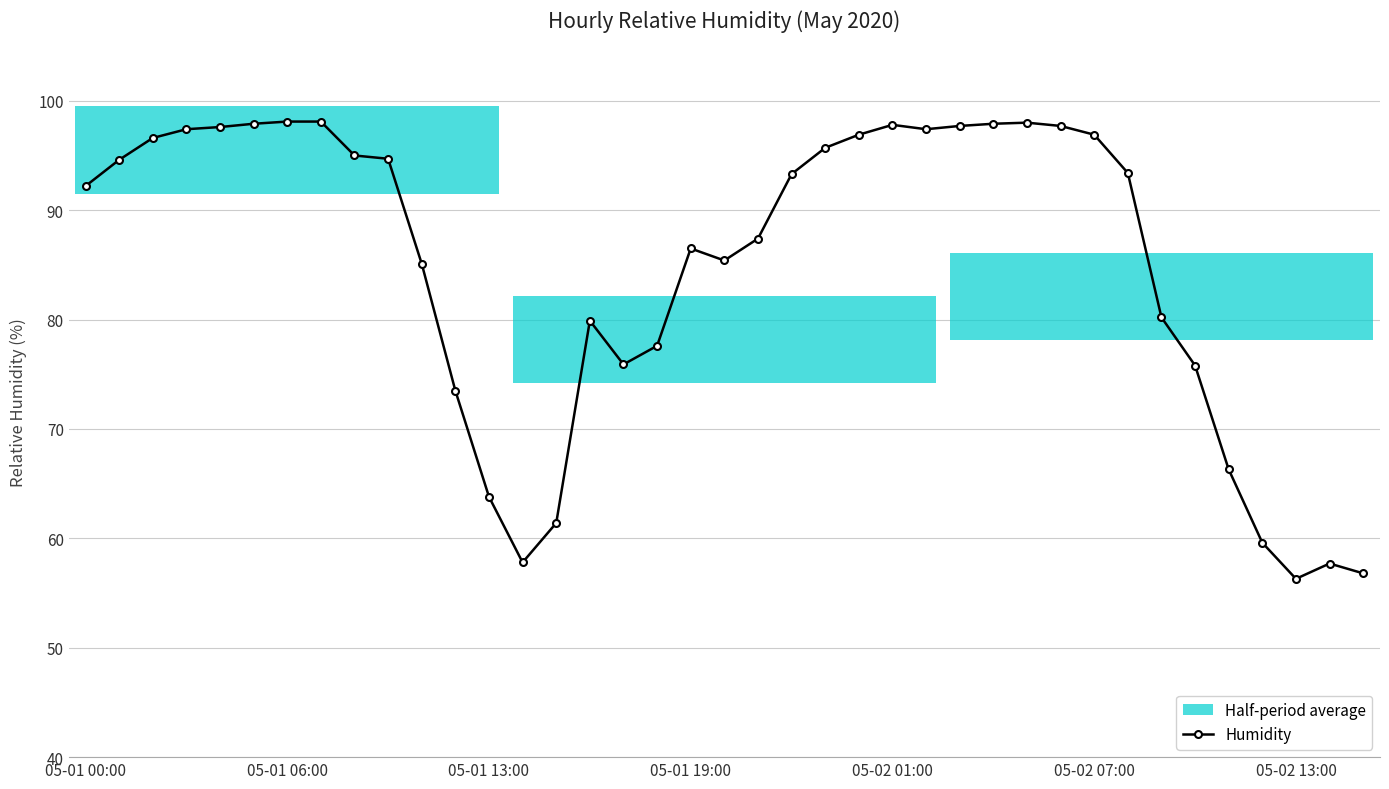

What is the average value?

84.9